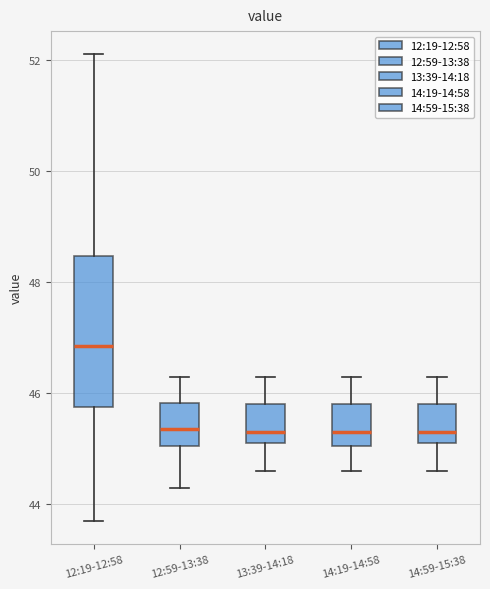

Reading left to right, read every box against the y-axis: the position of its median line, the range the box covers, and the ends of its whiskers. The values are not printed on the chart, so give them approximately, as read against the axis.

12:19-12:58: median 46.8, box 45.8 to 48.4, whiskers 43.8 to 52.2
12:59-13:38: median 45.4, box 45.0 to 45.8, whiskers 44.4 to 46.4
13:39-14:18: median 45.4, box 45.2 to 45.8, whiskers 44.6 to 46.4
14:19-14:58: median 45.4, box 45.0 to 45.8, whiskers 44.6 to 46.4
14:59-15:38: median 45.4, box 45.2 to 45.8, whiskers 44.6 to 46.4